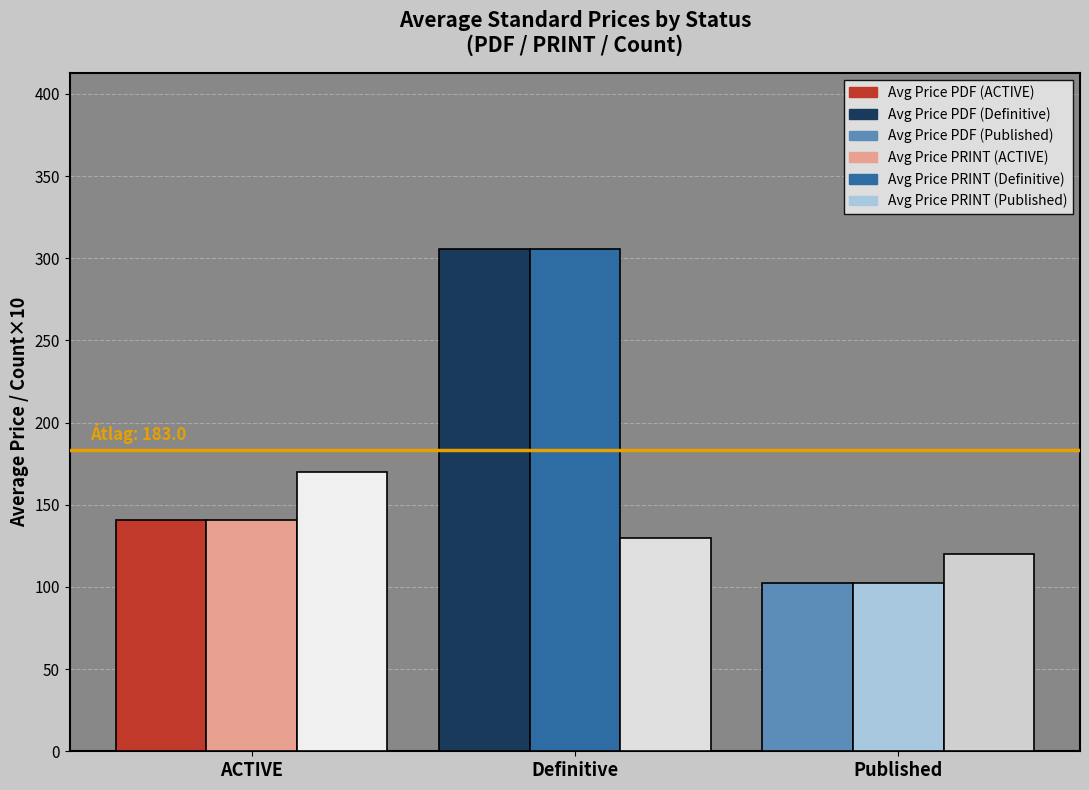

What is the total value across all series at Published?

325.0